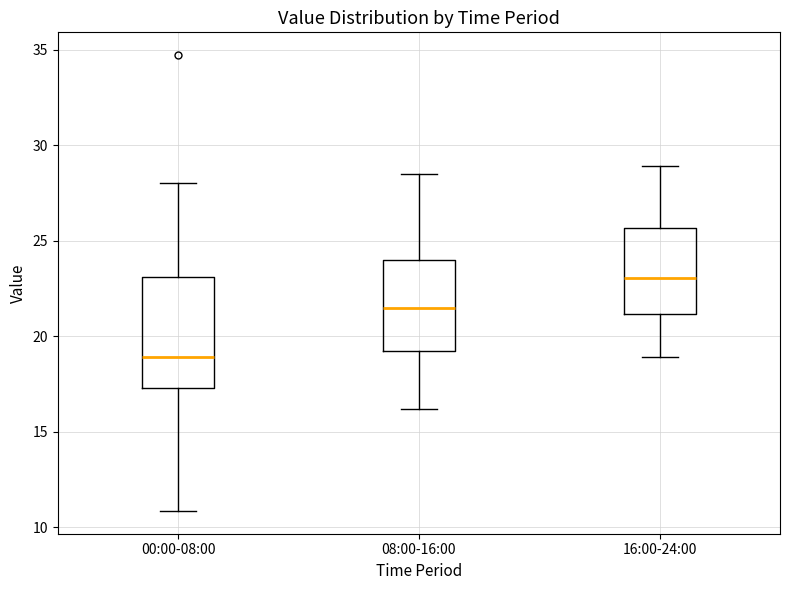

Reading left to right, read every box against the y-axis: the position of its median line, the range the box covers, and the ends of its whiskers. The values are not printed on the chart, so give them approximately, as read against the axis.

00:00-08:00: median 19.0, box 17.5 to 23.0, whiskers 11.0 to 28.0
08:00-16:00: median 21.5, box 19.5 to 24.0, whiskers 16.0 to 28.5
16:00-24:00: median 23.0, box 21.0 to 25.5, whiskers 19.0 to 29.0